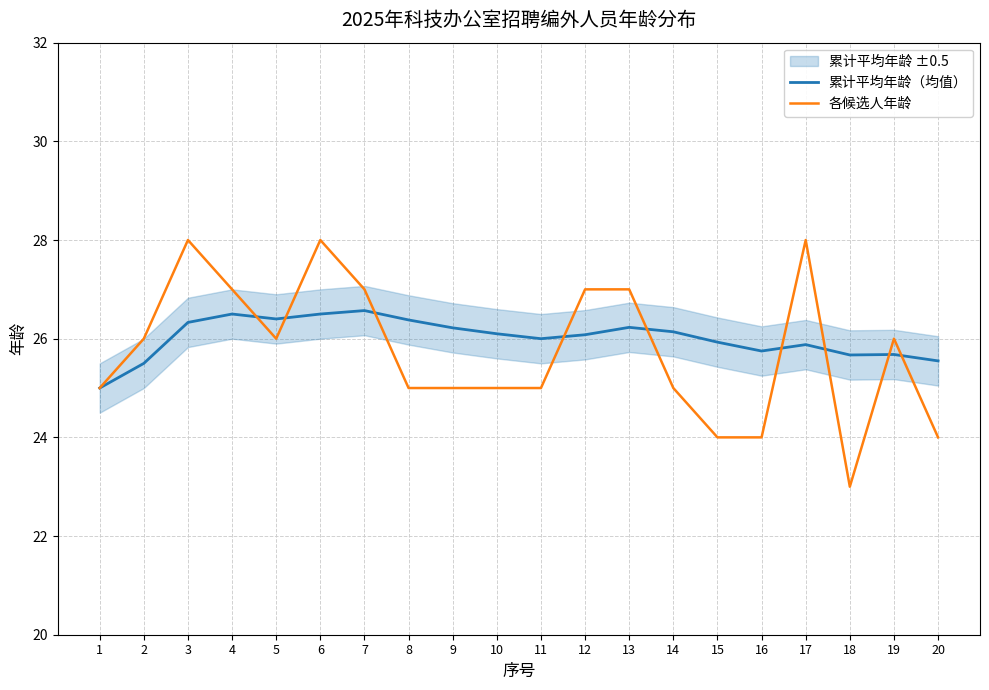

Reading left to right, what are all the values shown in this chart?

累计平均年龄（均值）: 1=25.0	2=25.5	3=26.3	4=26.5	5=26.4	6=26.5	7=26.6	8=26.4	9=26.2	10=26.1	11=26.0	12=26.1	13=26.2	14=26.1	15=25.9	16=25.8	17=25.9	18=25.7	19=25.7	20=25.6
各候选人年龄: 1=25.0	2=26.0	3=28.0	4=27.0	5=26.0	6=28.0	7=27.0	8=25.0	9=25.0	10=25.0	11=25.0	12=27.0	13=27.0	14=25.0	15=24.0	16=24.0	17=28.0	18=23.0	19=26.0	20=24.0